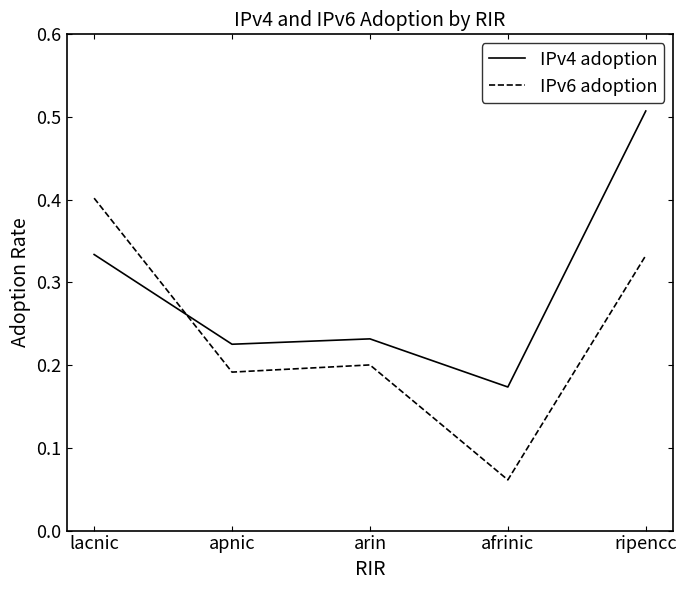

Where do IPv6 adoption and IPv4 adoption first cross each other?

lacnic and apnic